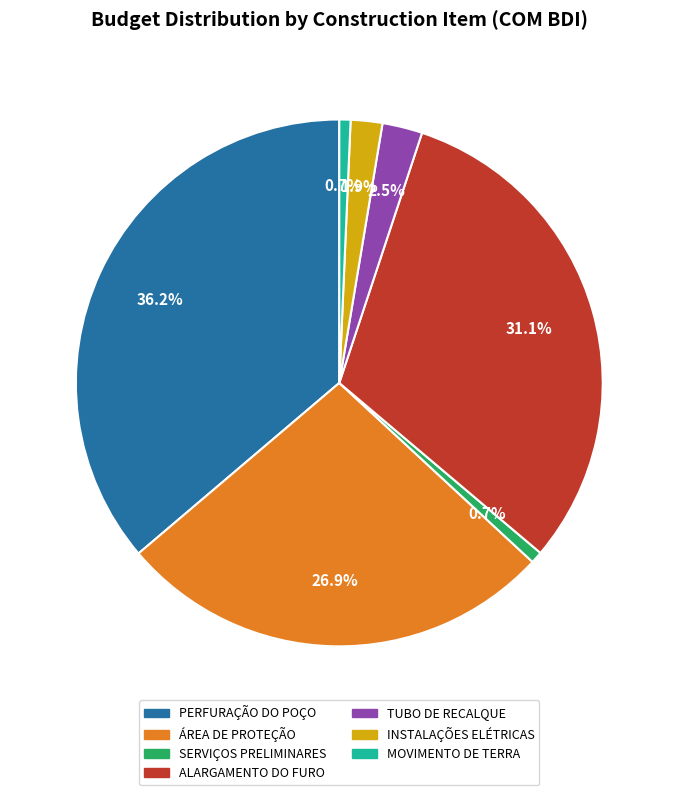

What is the ratio of the value at SERVIÇOS PRELIMINARES to the value at INSTALAÇÕES ELÉTRICAS?

0.4